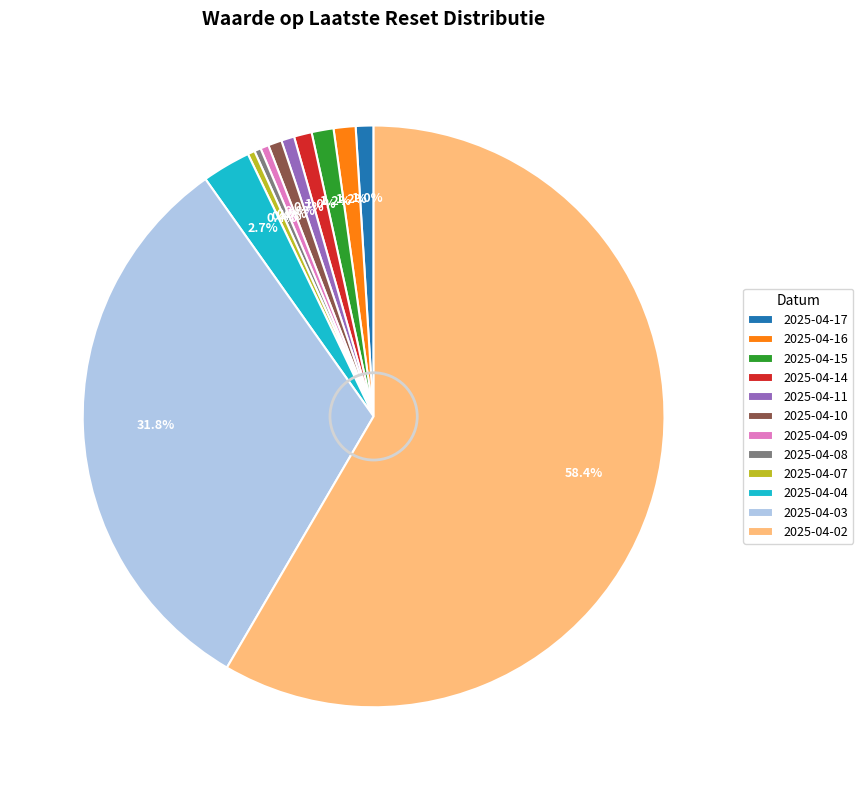

What is the largest slice in the pie chart?

2025-04-02